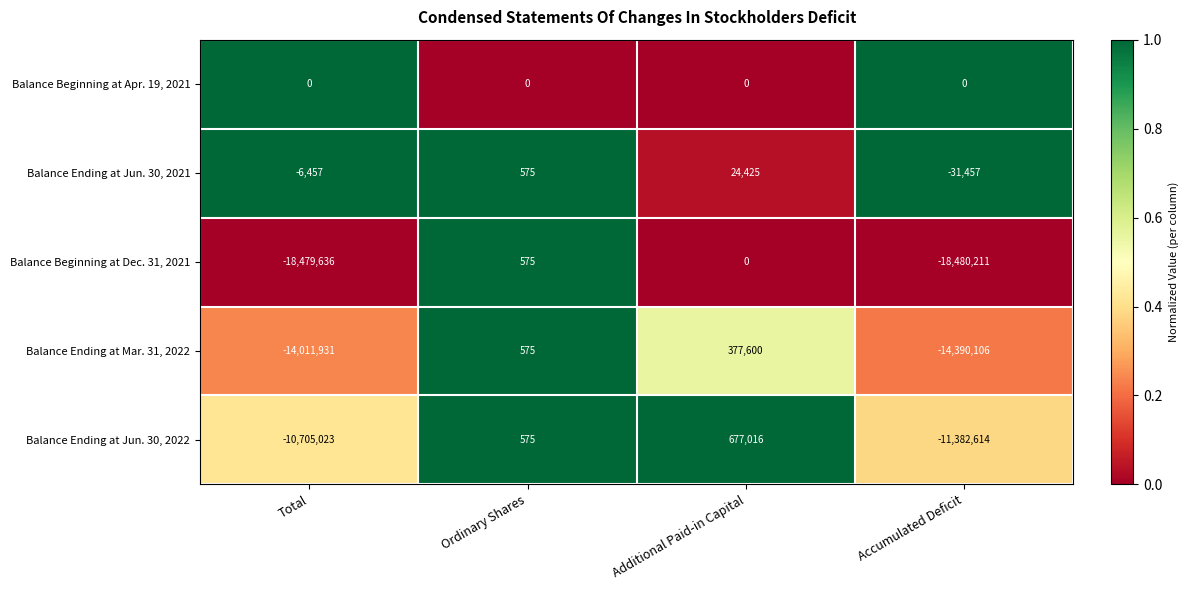

How many values in Balance Ending at Jun. 30, 2022 are below zero?

2